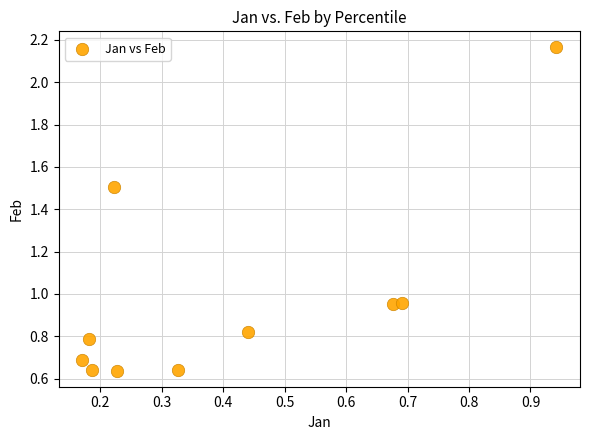

What is the average X value?

0.4